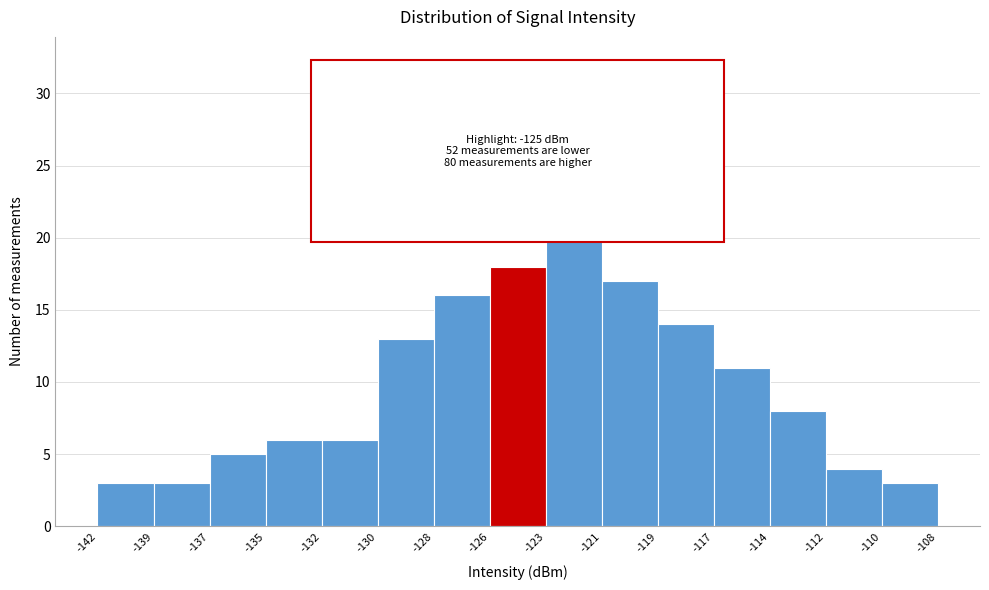

Reading left to right, transcribe all the data shown in this chart.

3	3	5	6	6	13	16	18	23	17	14	11	8	4	3